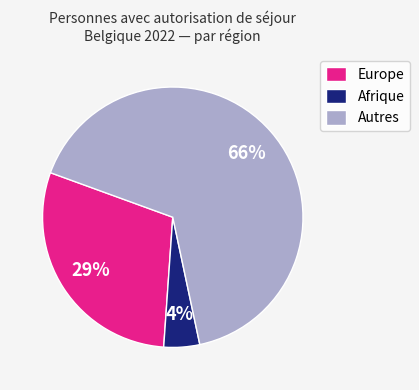

True or false: Afrique accounts for 4% of the total.

True